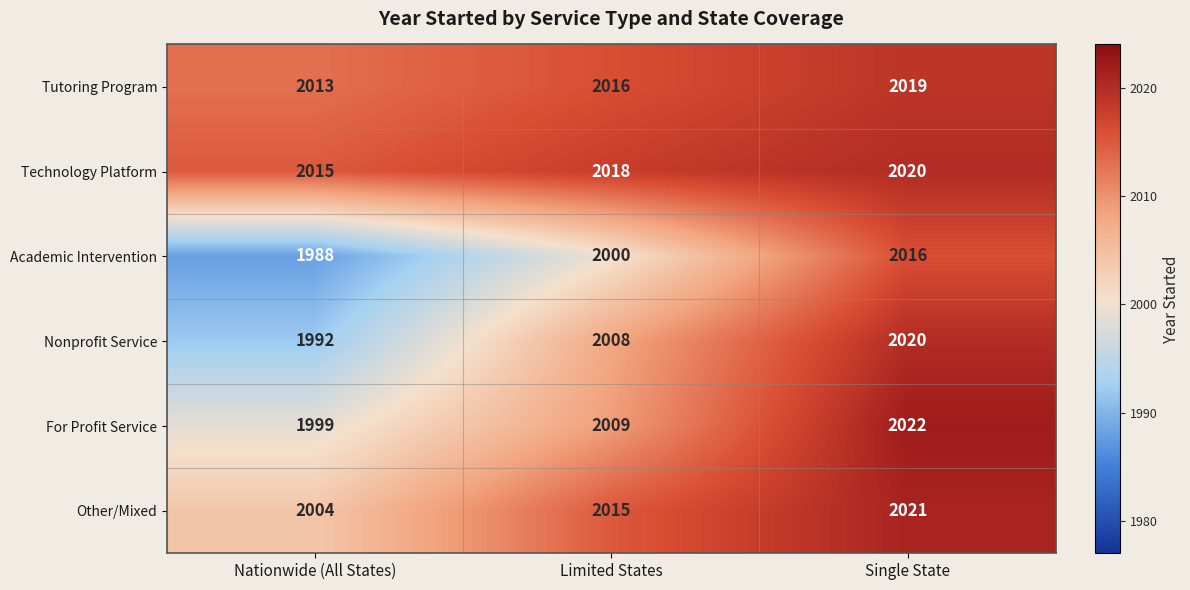

What is the spread (max minus min) of values at Nationwide (All States)?

27